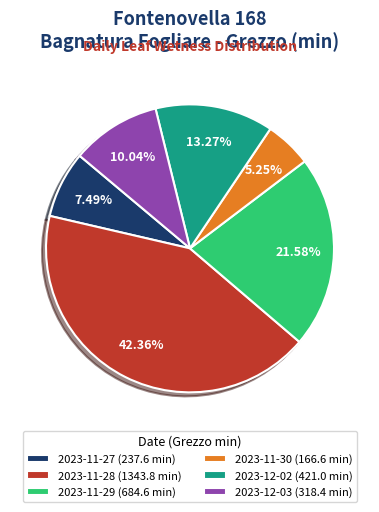

Which slice is the largest?

2023-11-28 (1343.8 min)